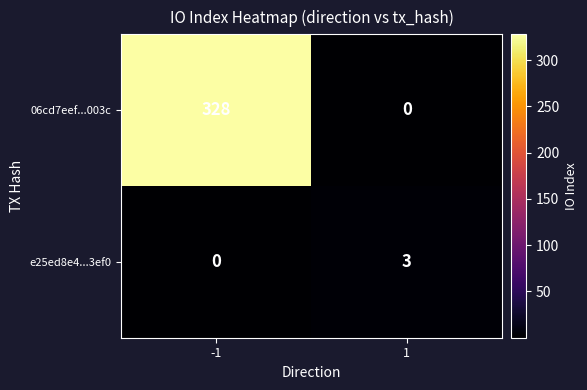

What is the difference between the maximum and minimum values in the 06cd7eef...003c series?

328